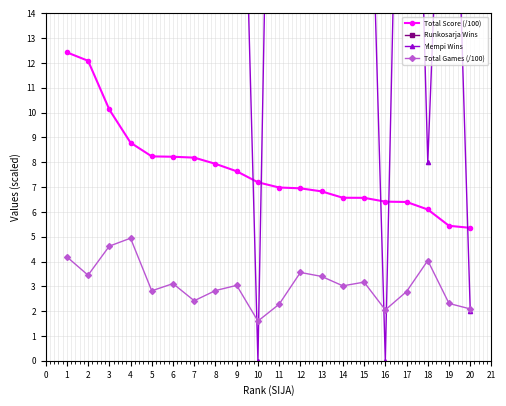

What is the value of the Ylempi Wins point at the 18th from the left?

8.0